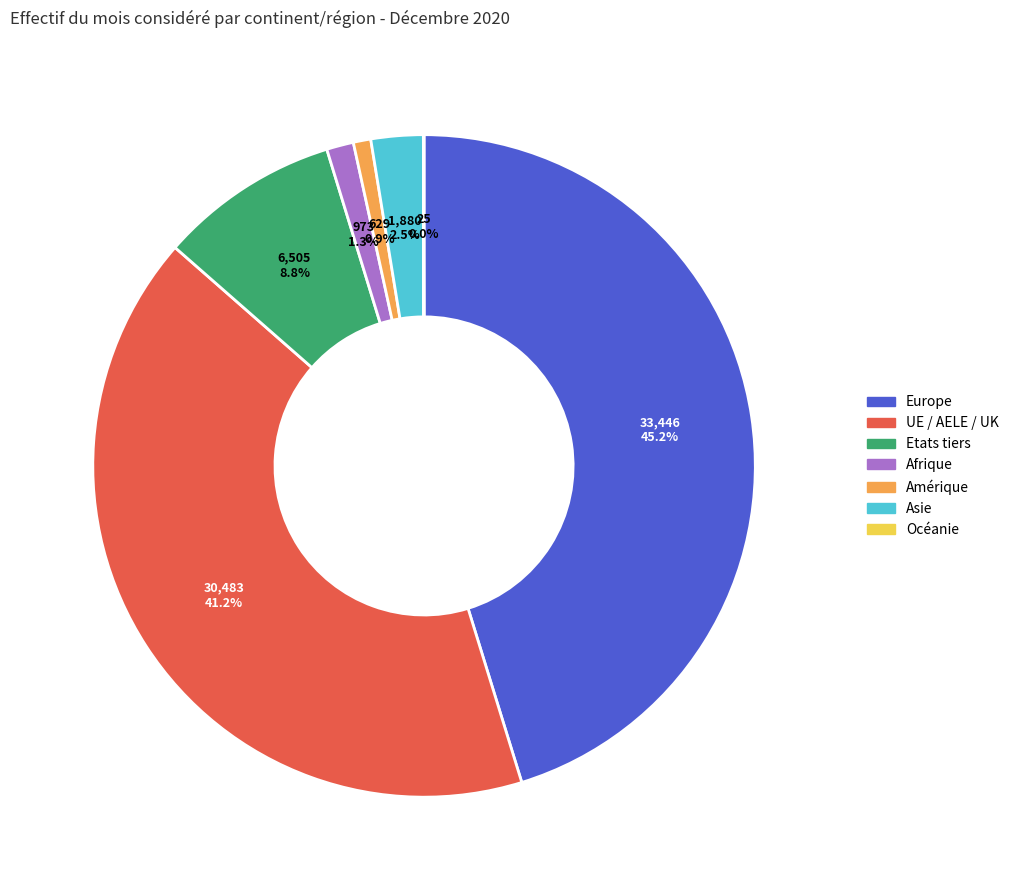

Does any single category account for the majority?

No